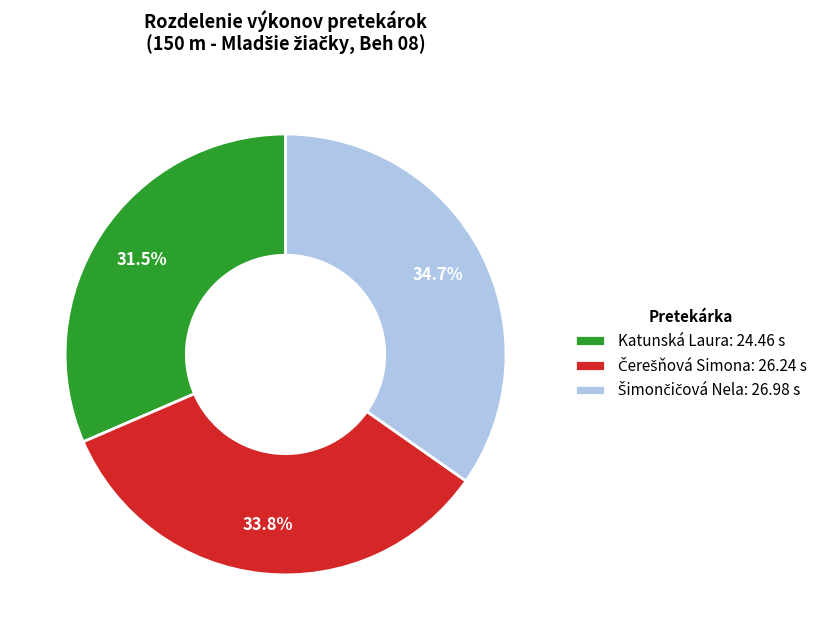

Which category has the smallest portion of the pie?

Katunská Laura